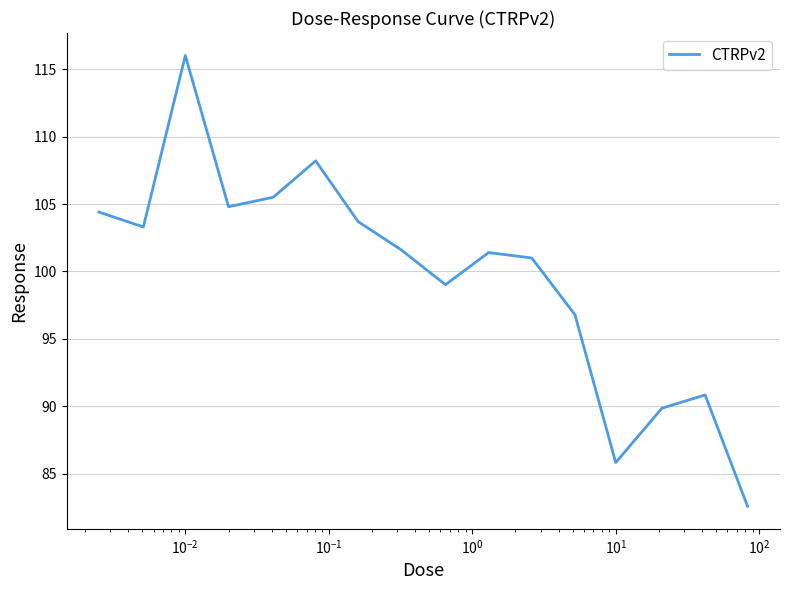

What is the minimum value shown in the chart?

82.6